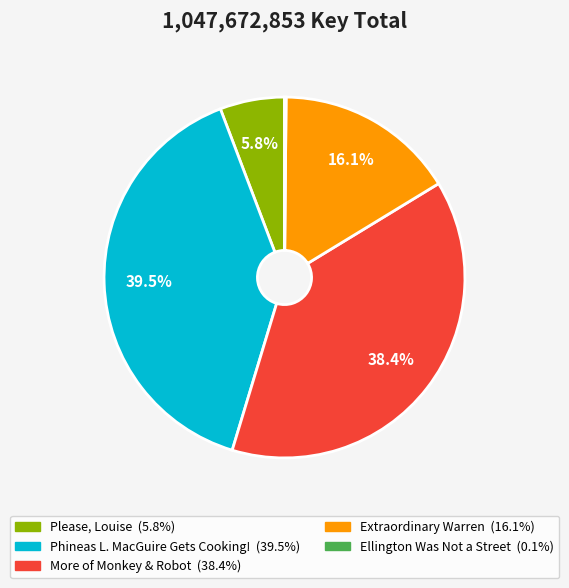

To the nearest percent, what is the average slice percentage?

20%